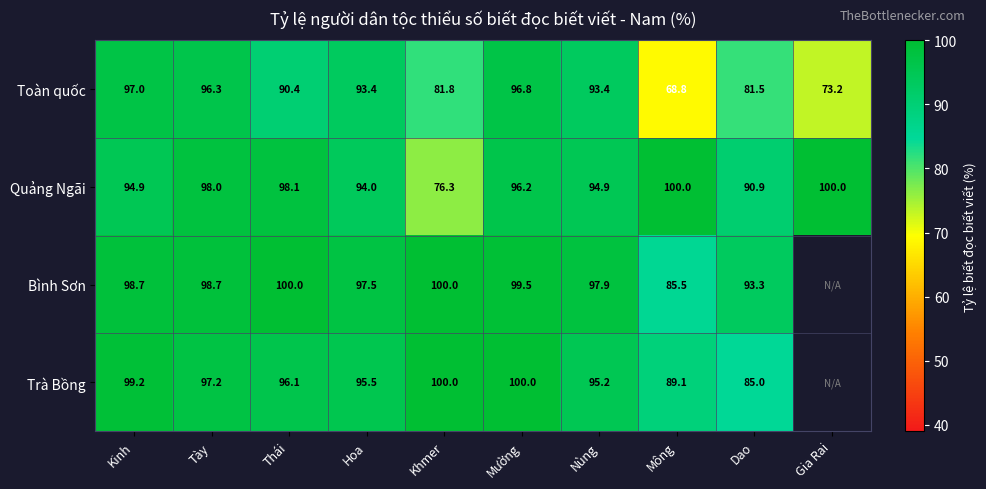

How many data points in Quảng Ngãi are less than 96?

5